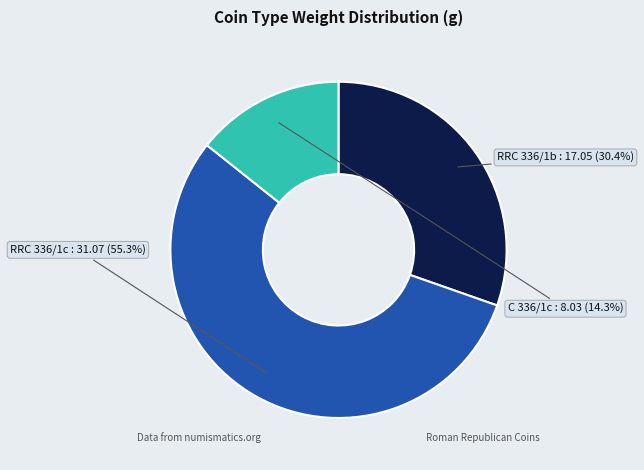

What percentage do C 336/1c and RRC 336/1b together represent?

44.7%